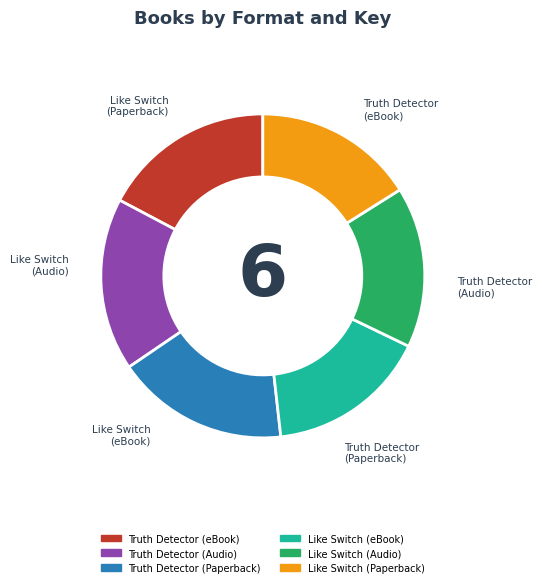

Is there any slice that represents more than half of the pie?

No